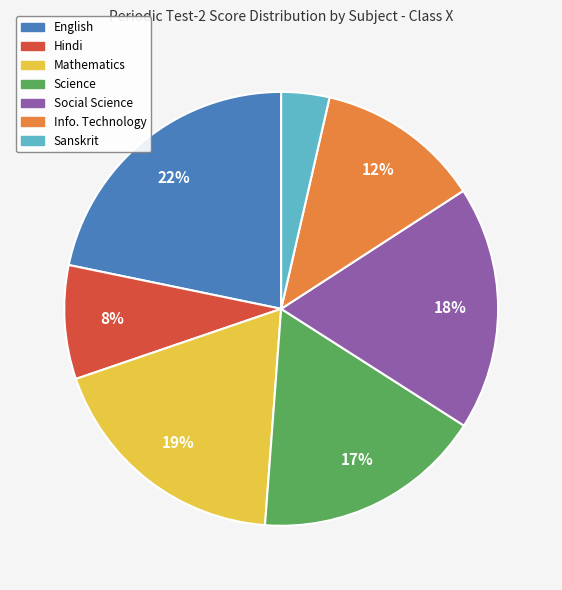

To the nearest percent, what is the difference between the largest and smallest slice percentages?

18%